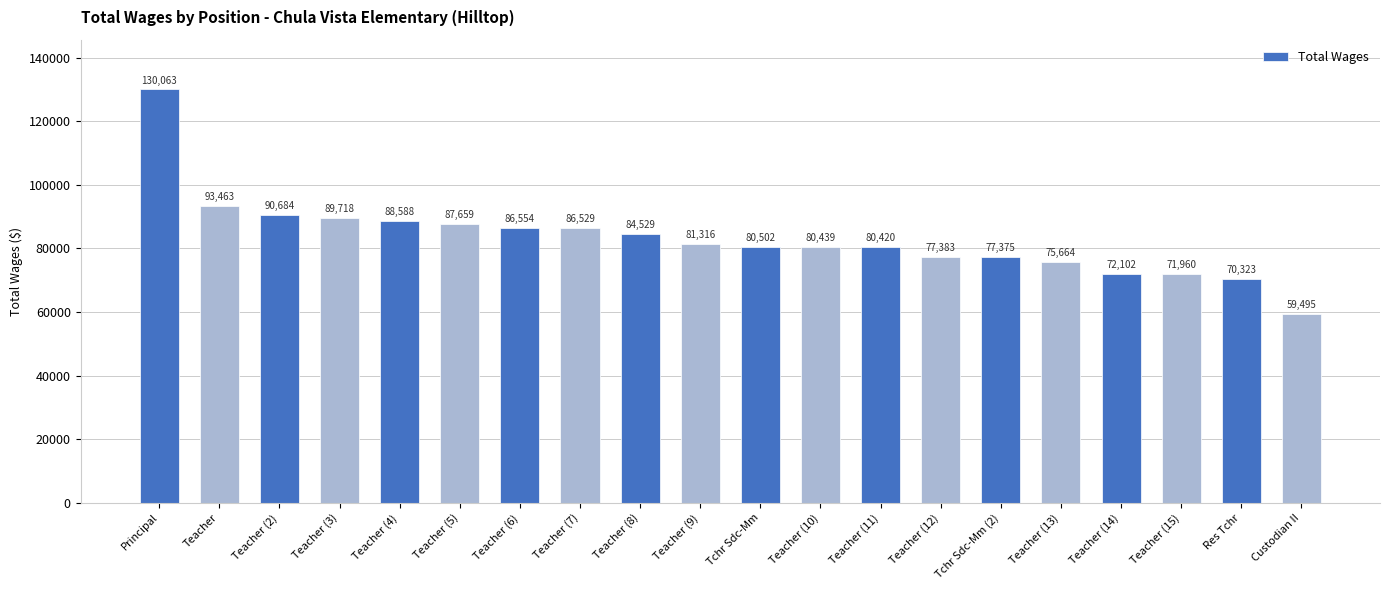

What is the smallest value displayed?

59495